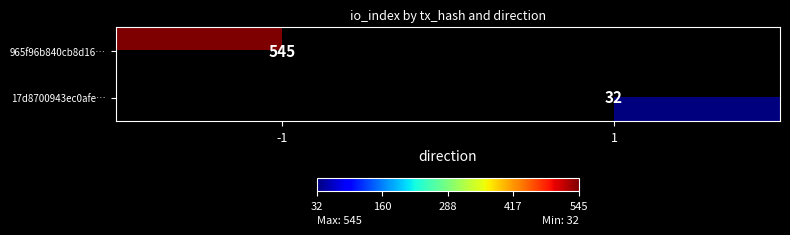

True or false: 965f96b840cb8d16… has a value of 122 at -1.

False